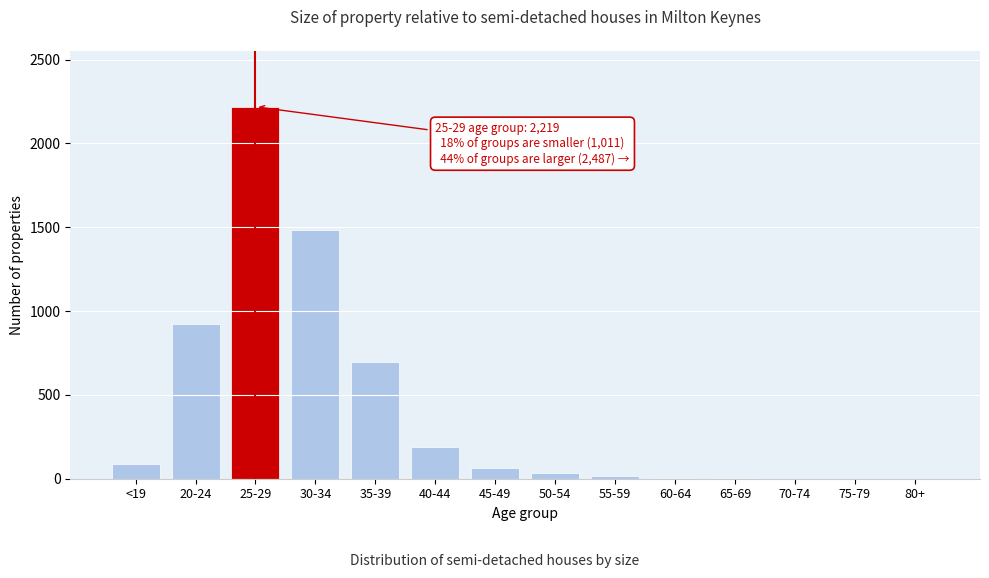

What is the sum of all values?

5717